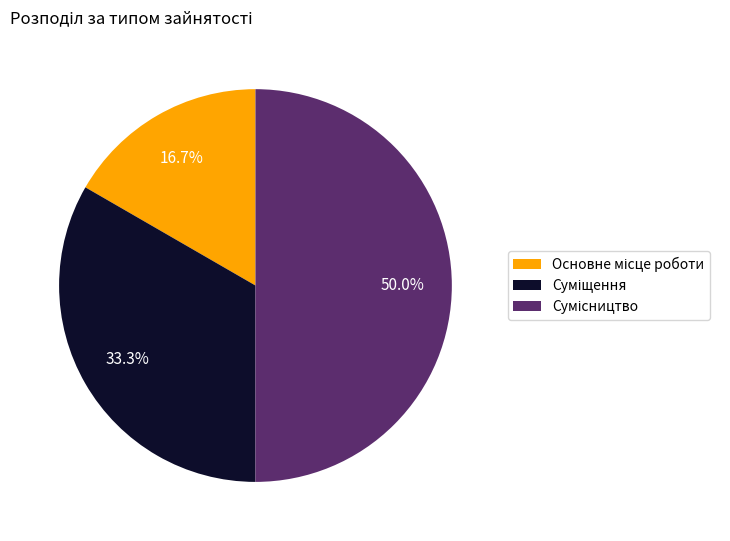

Rank the categories by value from highest to lowest.

Сумісництво, Суміщення, Основне місце роботи